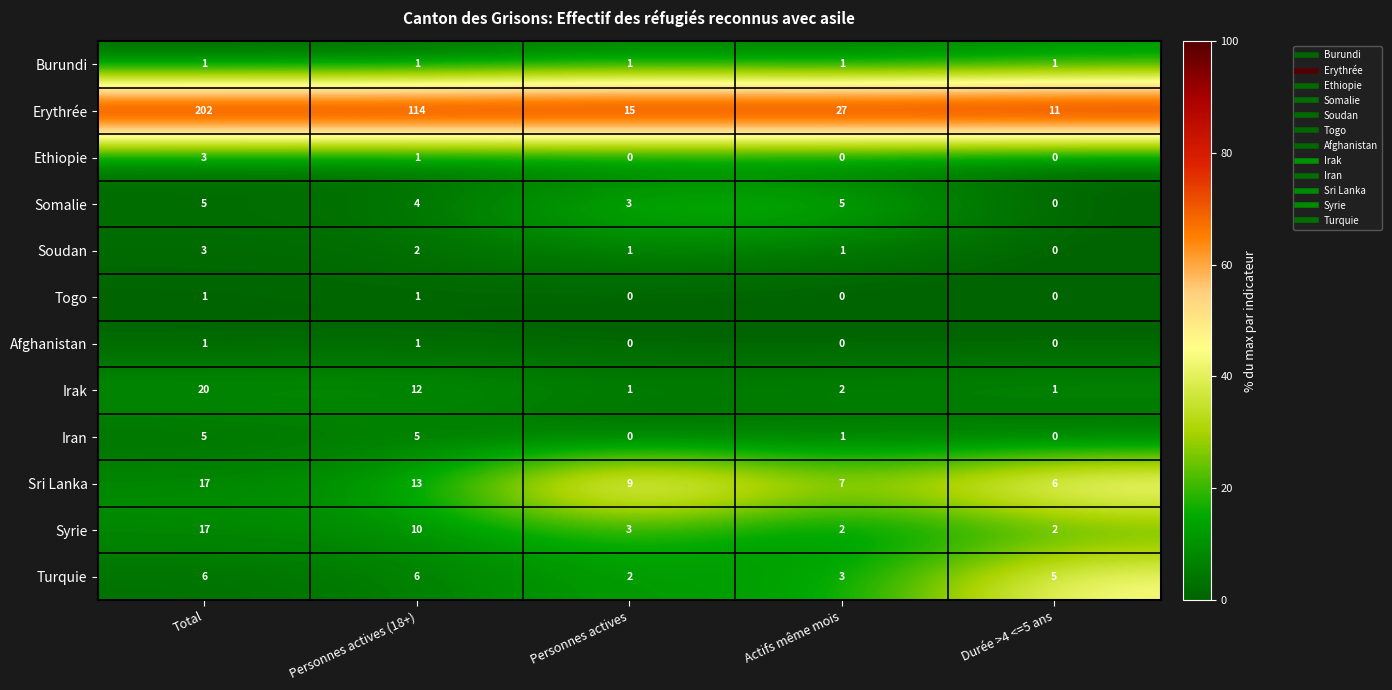

What is the difference between the highest and lowest values at Personnes actives (18+)?

113